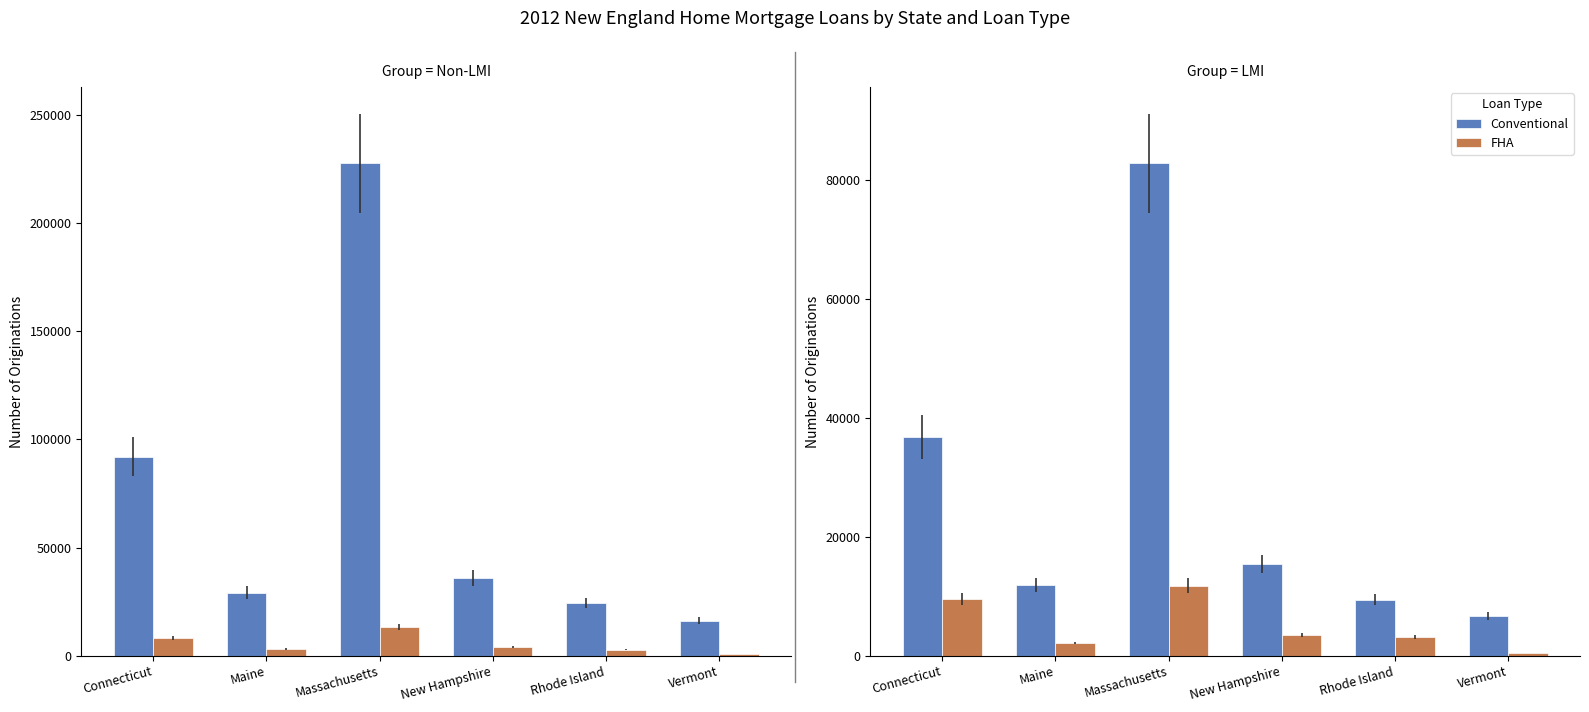

The FHA series shows 4806 at Rhode Island. True or false?

False